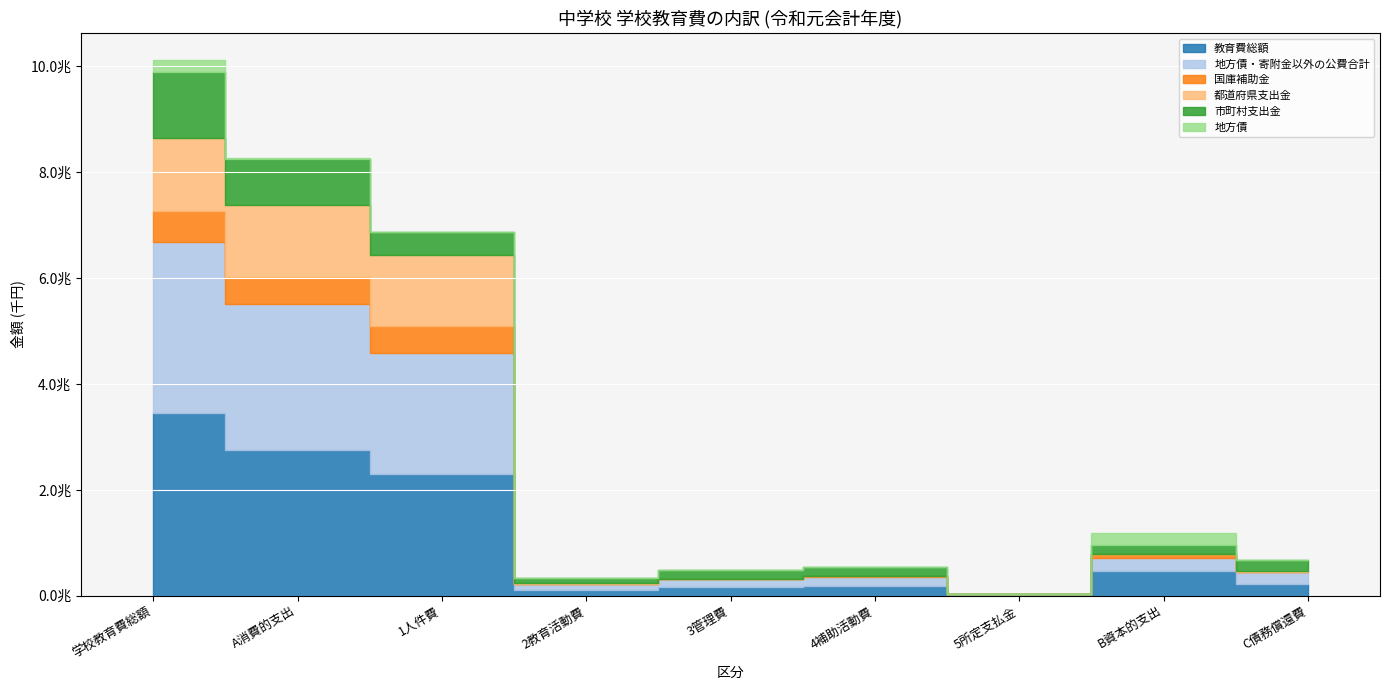

What are all the series names shown in the legend?

教育費総額, 地方債・寄附金以外の公費合計, 国庫補助金, 都道府県支出金, 市町村支出金, 地方債